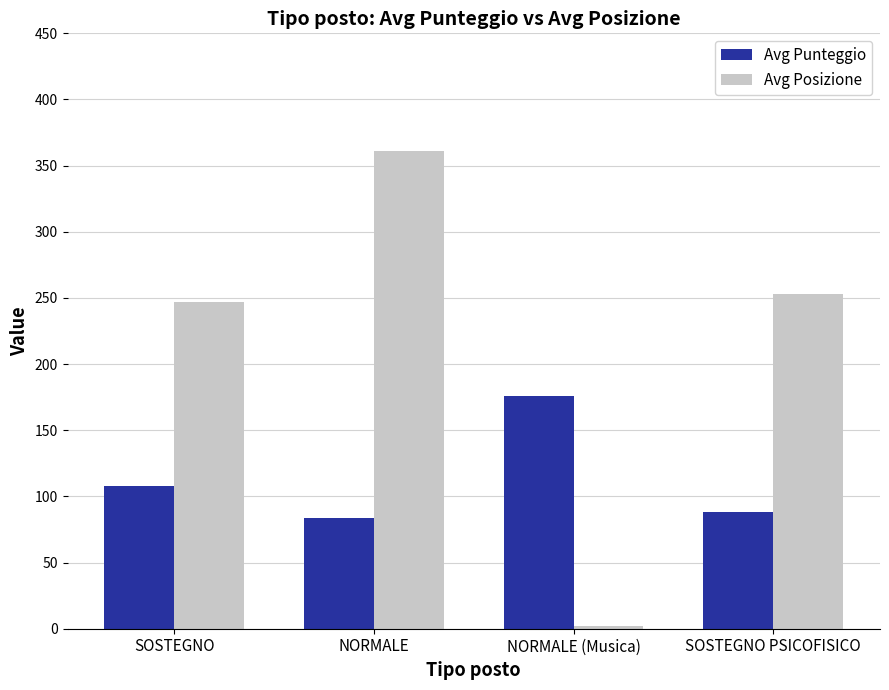

Where does the Avg Posizione series first go above 253?

NORMALE